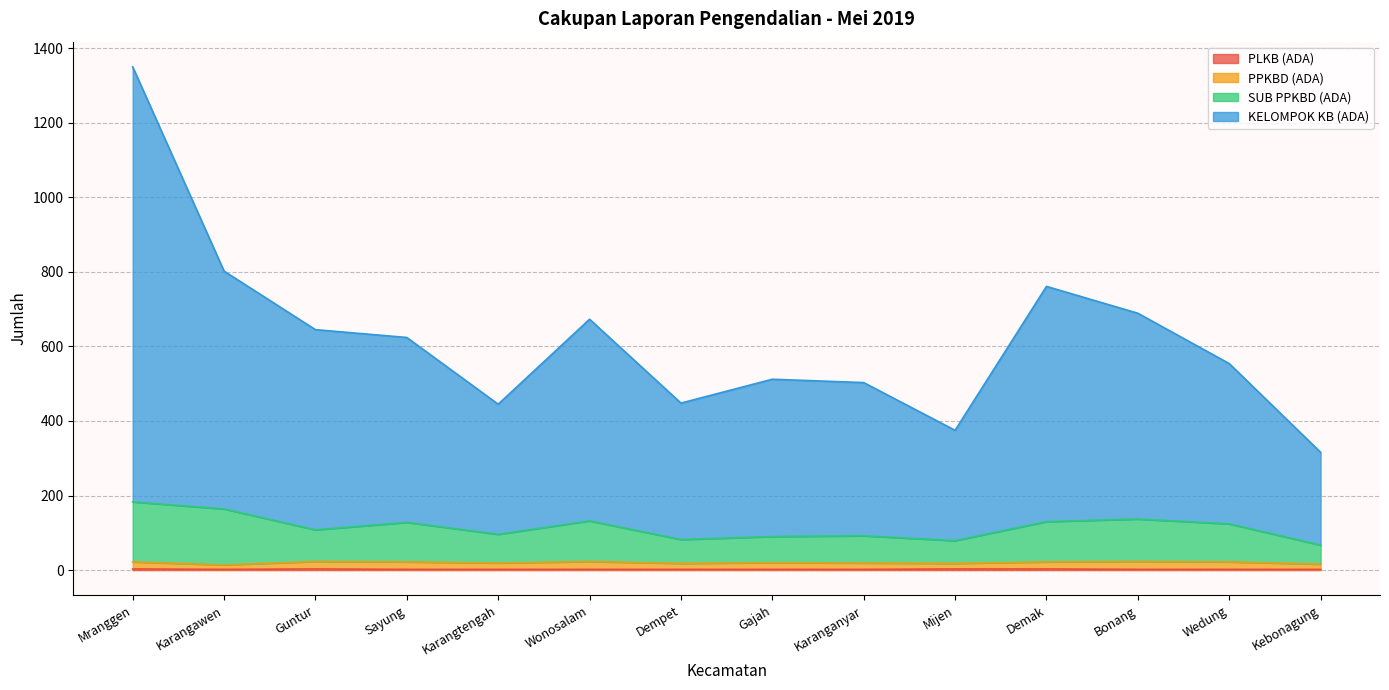

What is the difference between the maximum and minimum values in the PLKB (ADA) series?

1